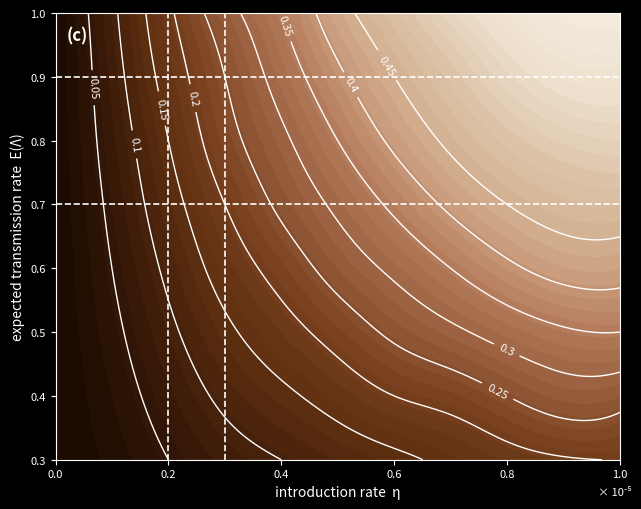

Is it true that 0.60 equals 0.5 at 5?

False